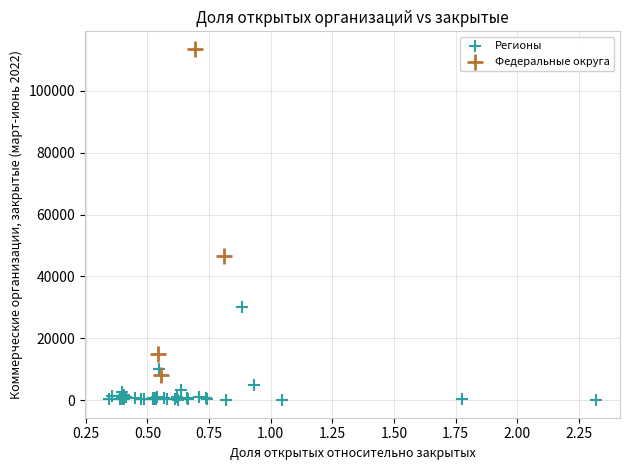

Which series has the largest Y range (max minus min)?

Федеральные округа